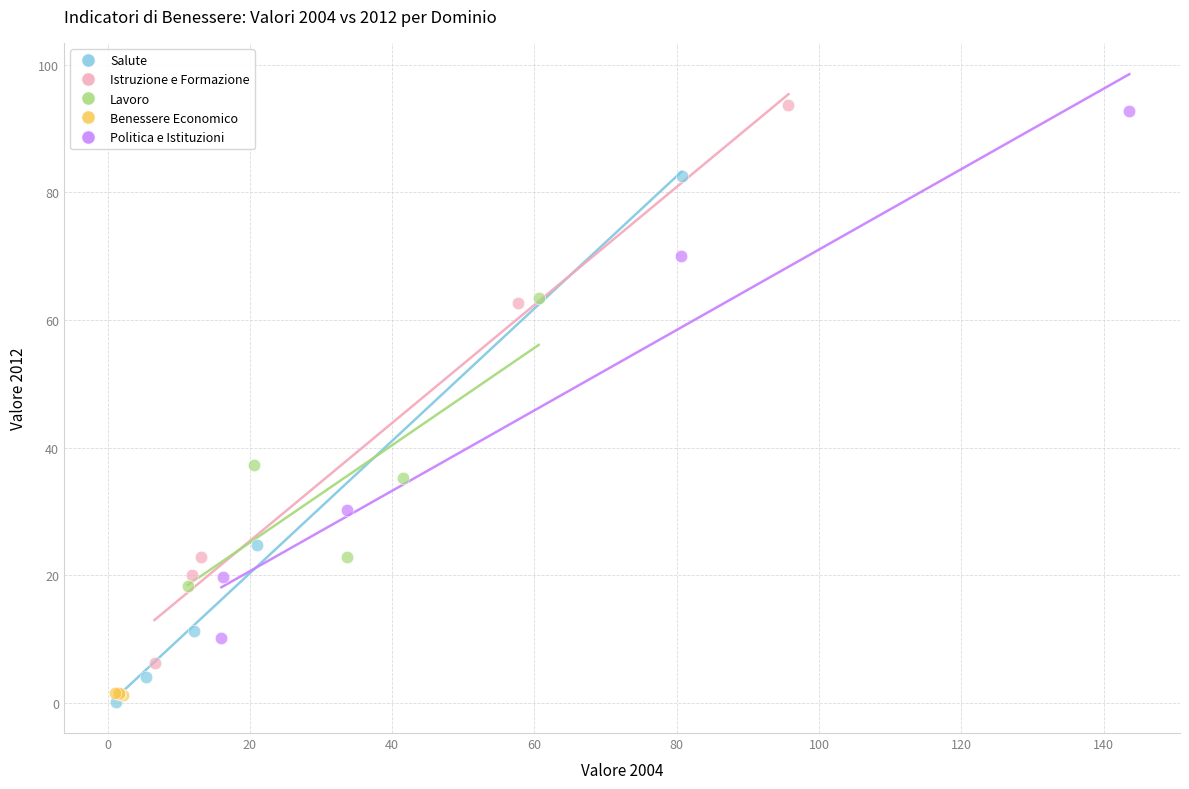

What are all the series names shown in the legend?

Salute, Istruzione e Formazione, Lavoro, Benessere Economico, Politica e Istituzioni